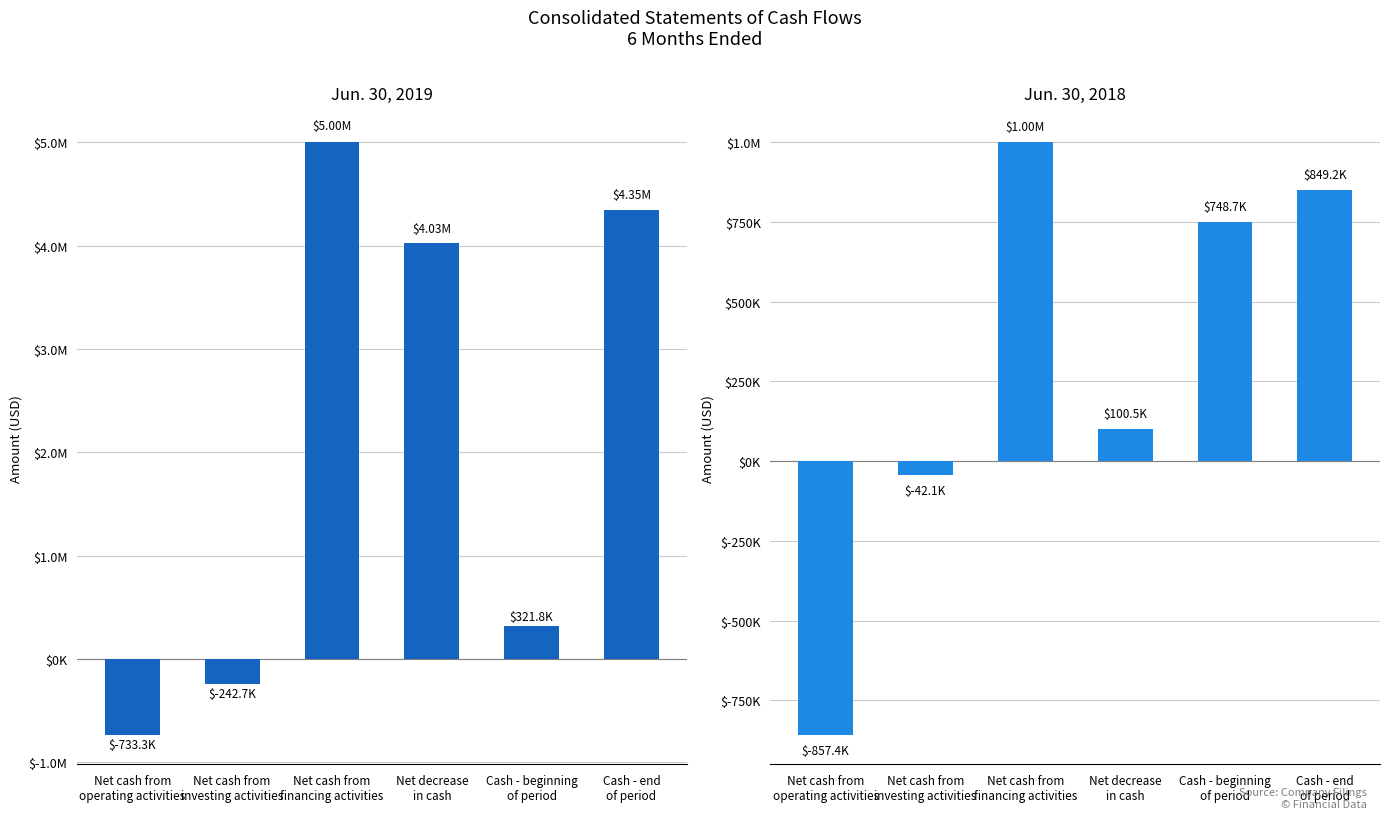

The value of Jun. 30, 2019 at Net cash from
financing activities is 5001725. True or false?

True